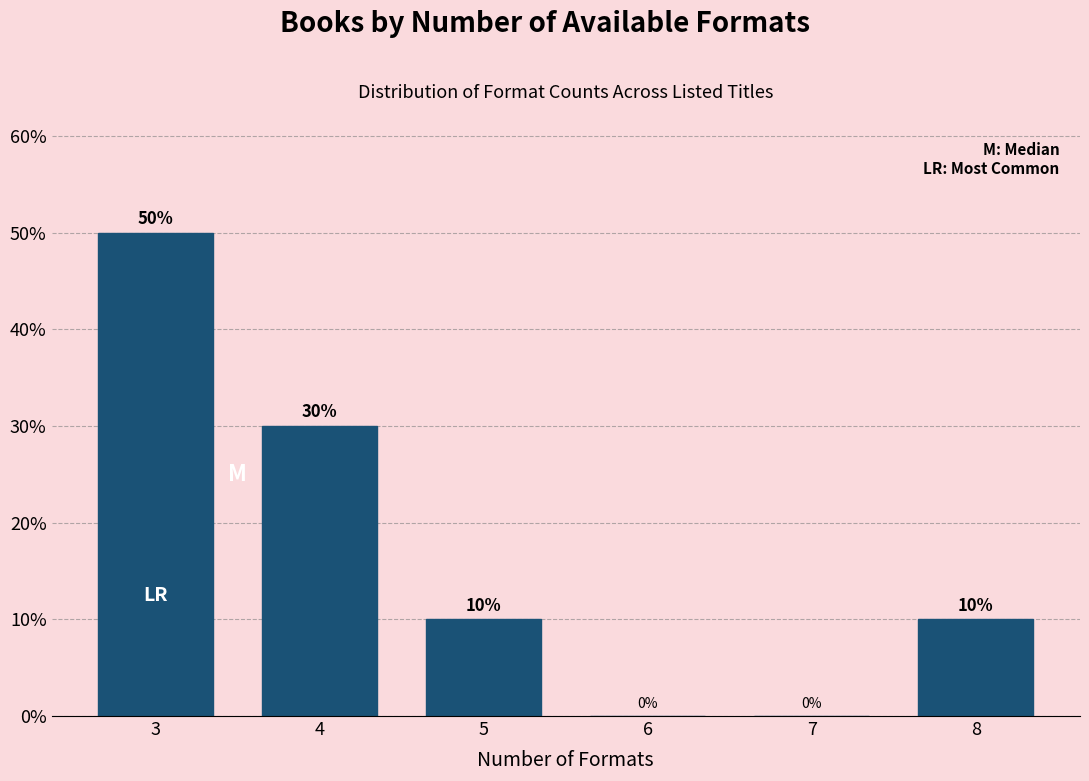

Reading left to right, extract all data points from this chart.

3=50	4=30	5=10	6=0	7=0	8=10